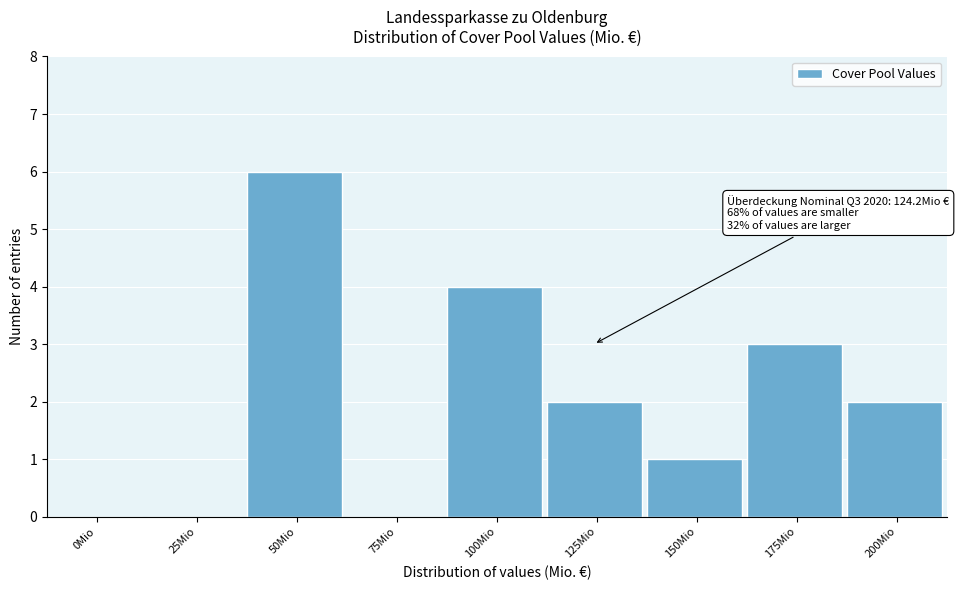

Reading left to right, what are all the values shown in this chart?

0Mio=0	25Mio=0	50Mio=6	75Mio=0	100Mio=4	125Mio=2	150Mio=1	175Mio=3	200Mio=2